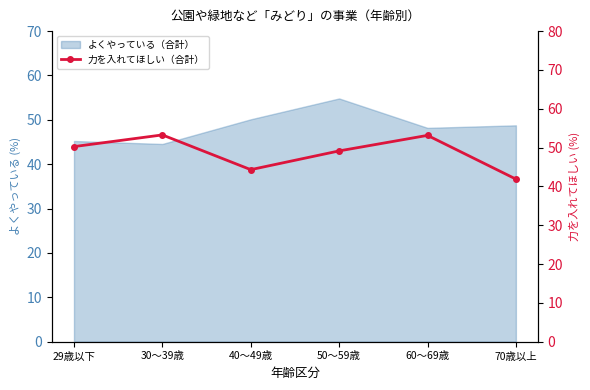

Reading right to left, list all the values displayed in this chart.

70歳以上=41.9	60～69歳=53.1	50～59歳=49.1	40～49歳=44.3	30～39歳=53.3	29歳以下=50.2